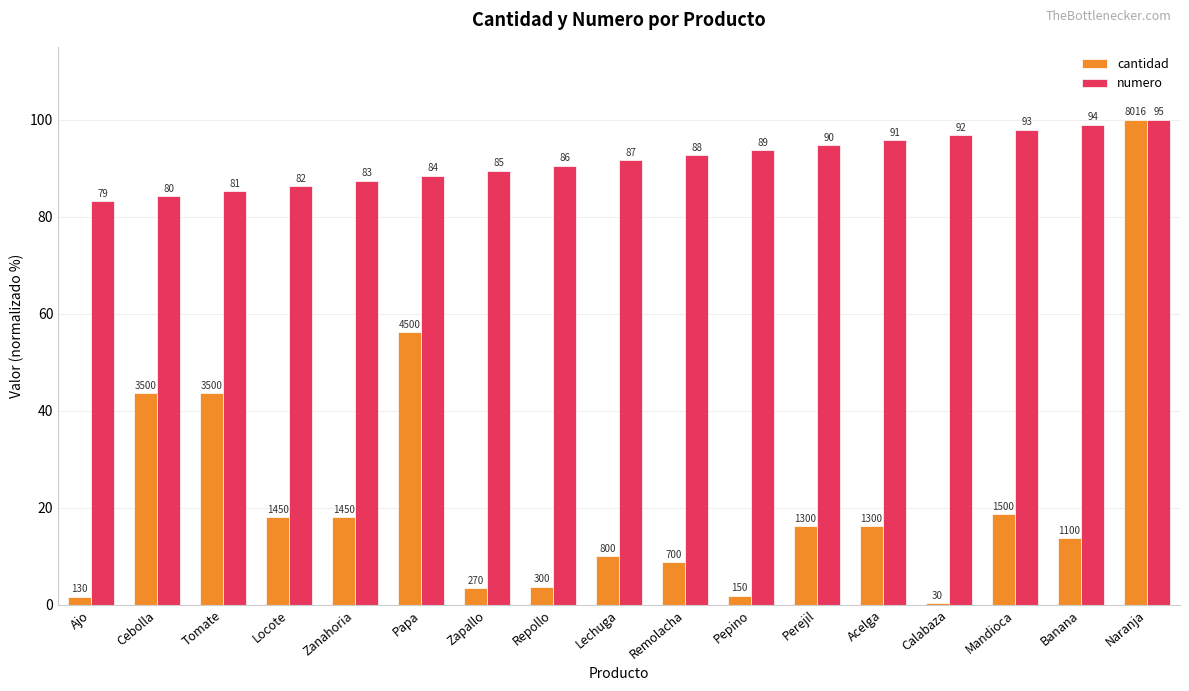

What are all the series names shown in the legend?

cantidad, numero